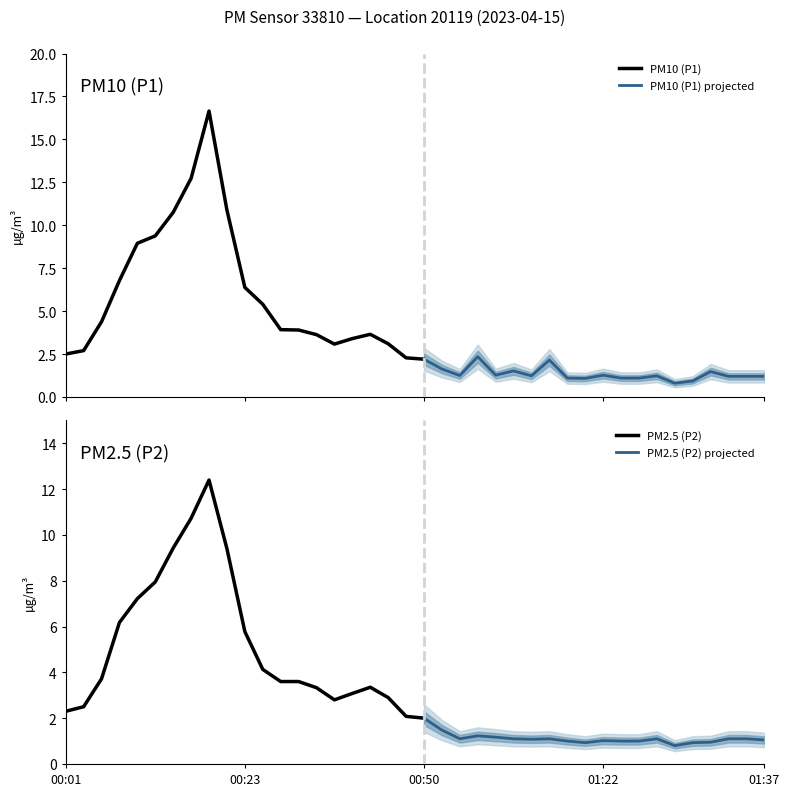

Which series has the largest range (max minus min)?

P1